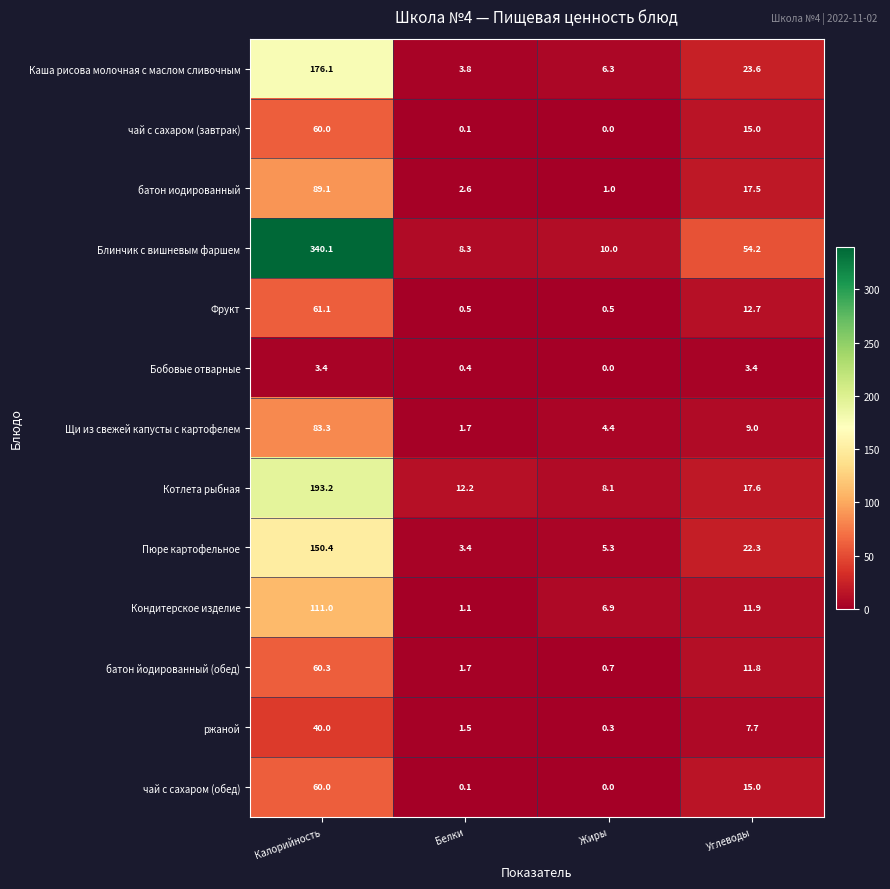

Is the value of чай с сахаром (обед) at Жиры greater than the value of Каша рисова молочная с маслом сливочным at Углеводы?

No